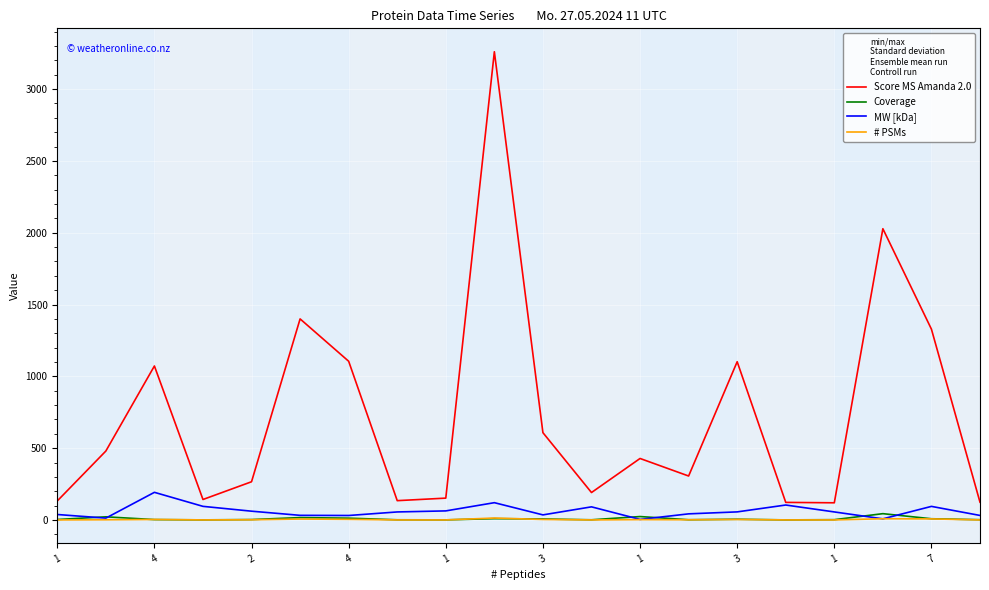

Which series has the largest range (max minus min)?

Score MS Amanda 2.0